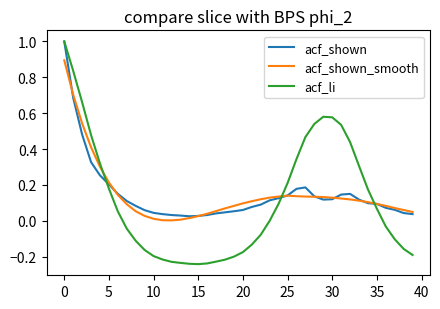

Which series has the widest spread of values?

acf_li